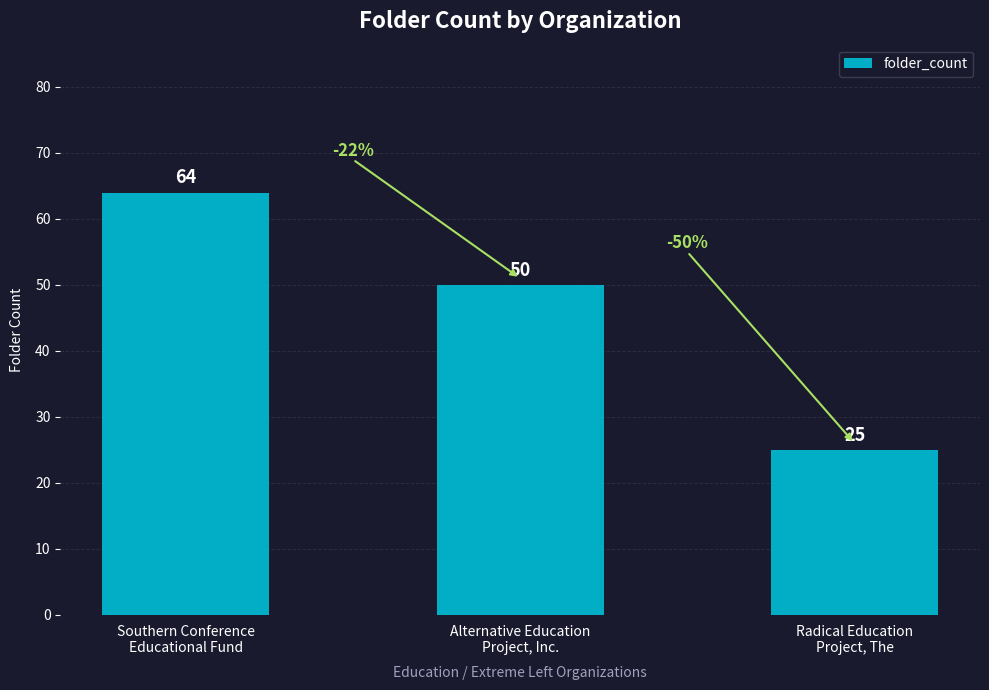

What is the greatest value displayed?

64